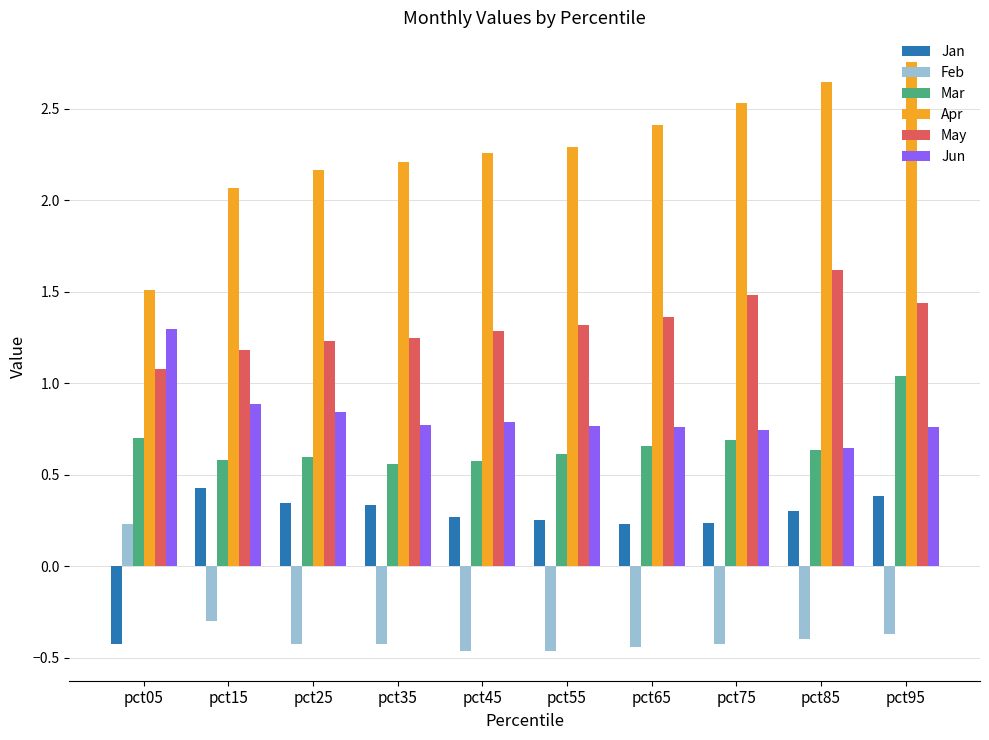

List the series in order of their peak value, highest first.

Apr, May, Jun, Mar, Jan, Feb